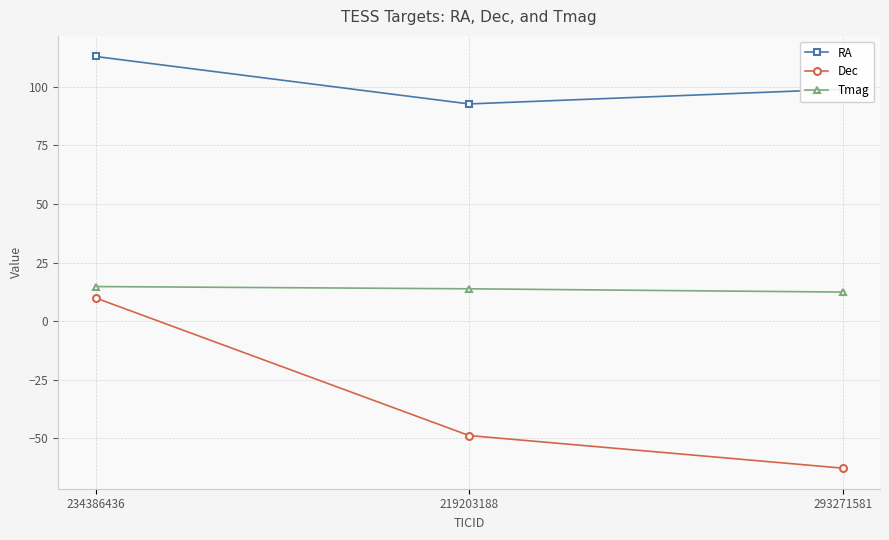

Is the value of Dec at 293271581 greater than the value of RA at 219203188?

No